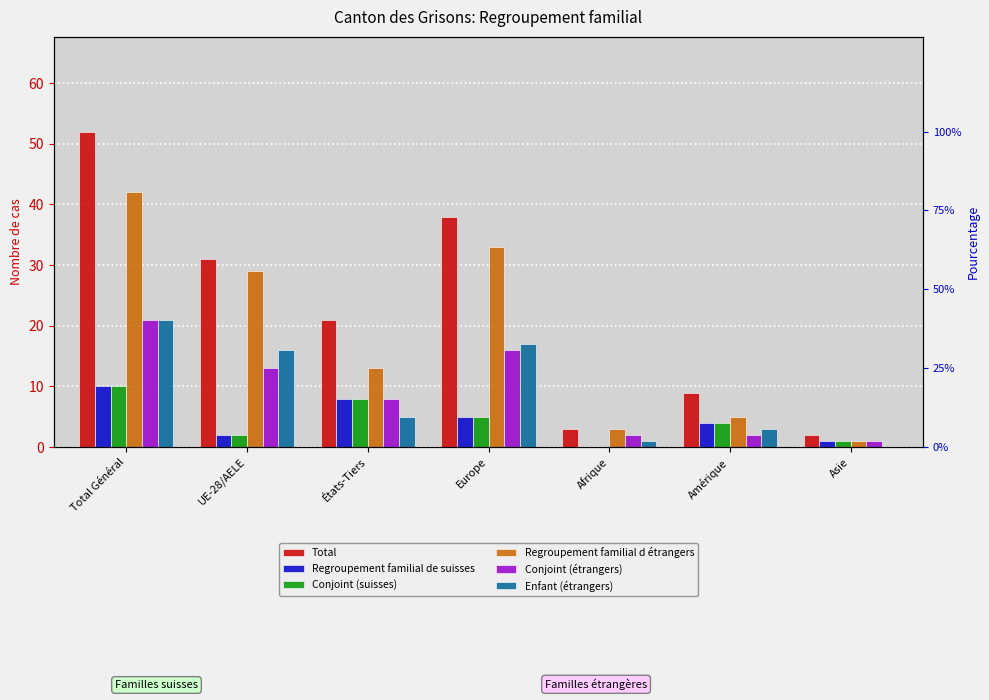

True or false: Regroupement familial d étrangers has a value of 5 at Amérique.

True